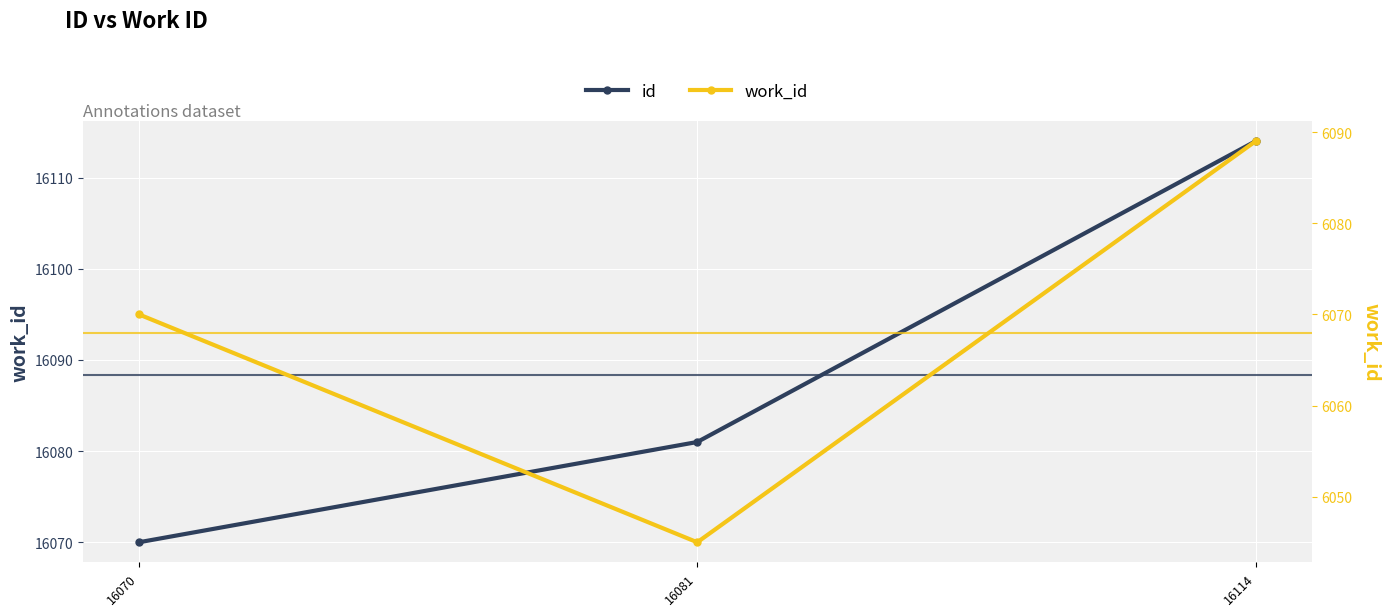

Which label corresponds to the largest value in the chart?

16114